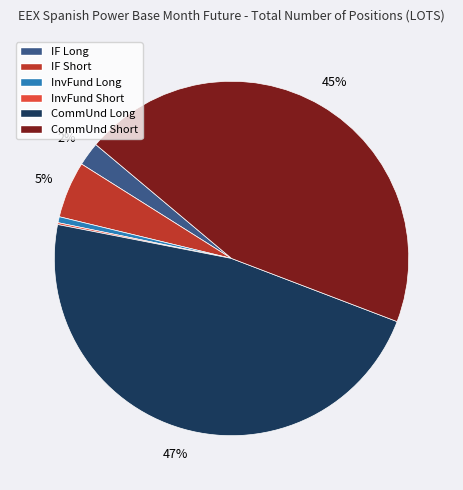

To the nearest percent, what percentage of the pie is IF Long?

2%